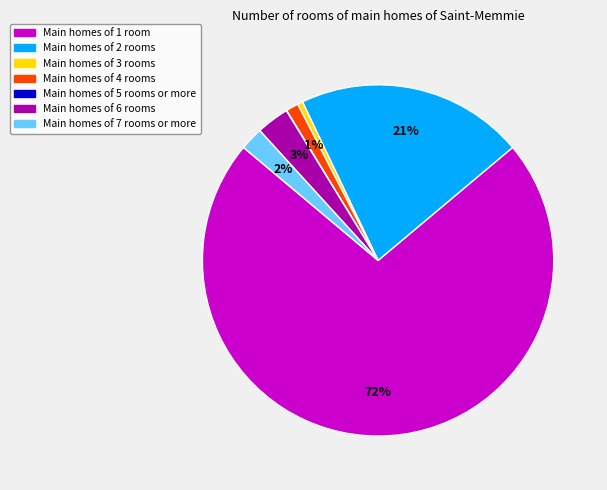

Does any single category account for the majority?

Yes